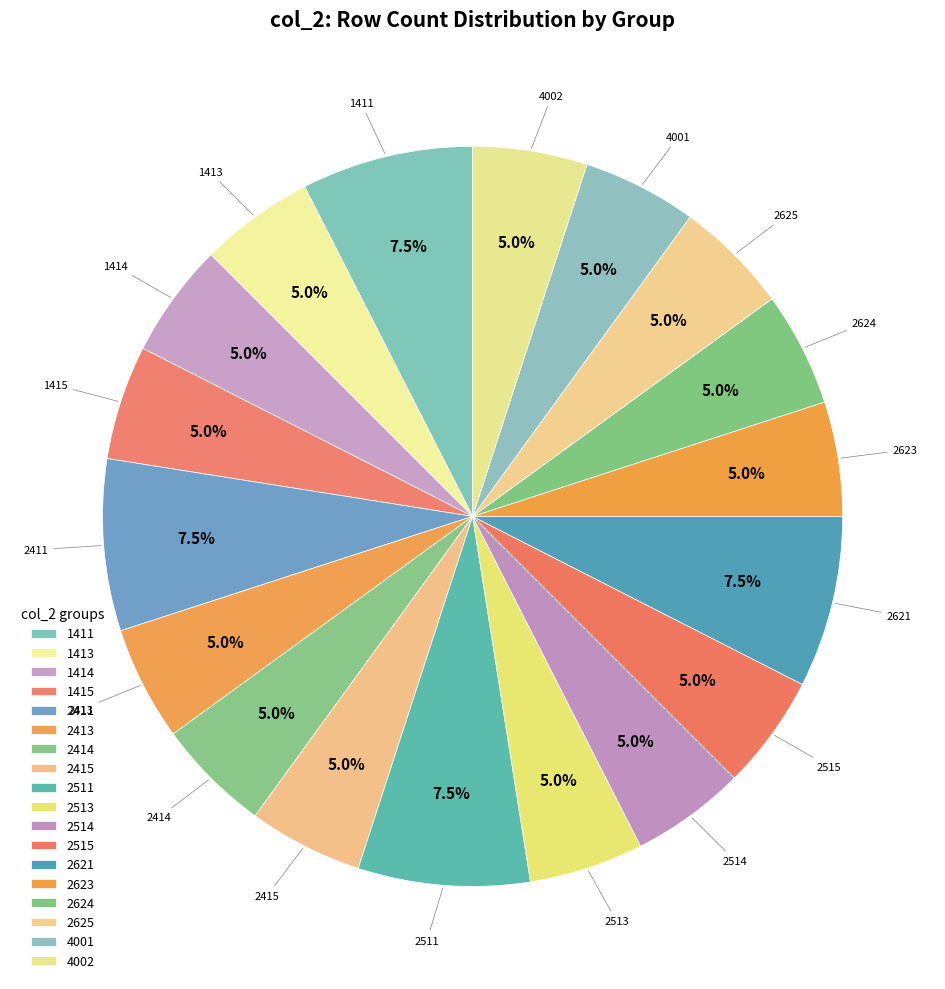

Count the number of slices in the pie.

18